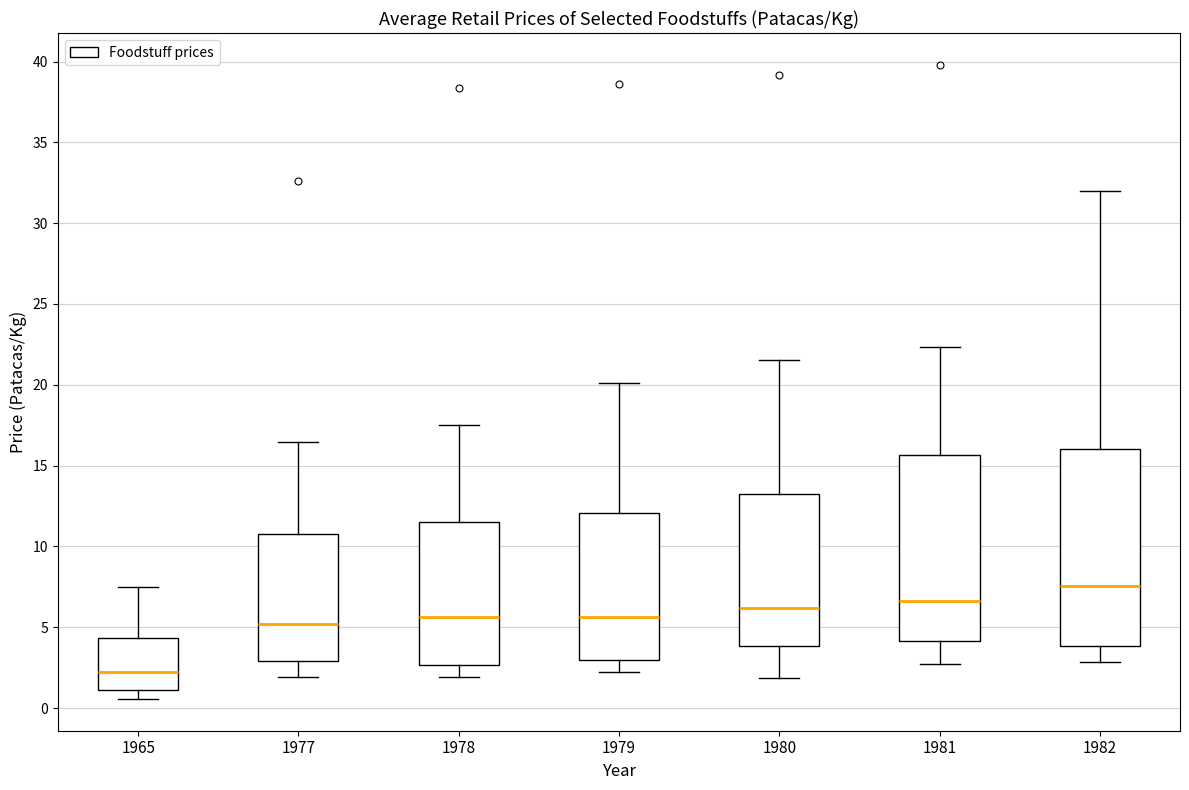

Reading left to right, transcribe this box plot: for each box, give where its median line is, the range the box spans, and where its two whiskers end, as read against the y-axis. The values are not printed on the chart, so give them approximately, as read against the axis.

1965: median 2.0, box 1.0 to 4.5, whiskers 0.5 to 7.5
1977: median 5.0, box 3.0 to 11.0, whiskers 2.0 to 16.5
1978: median 5.5, box 2.5 to 11.5, whiskers 2.0 to 17.5
1979: median 5.5, box 3.0 to 12.0, whiskers 2.5 to 20.0
1980: median 6.0, box 4.0 to 13.0, whiskers 2.0 to 21.5
1981: median 6.5, box 4.0 to 15.5, whiskers 2.5 to 22.5
1982: median 7.5, box 4.0 to 16.0, whiskers 3.0 to 32.0